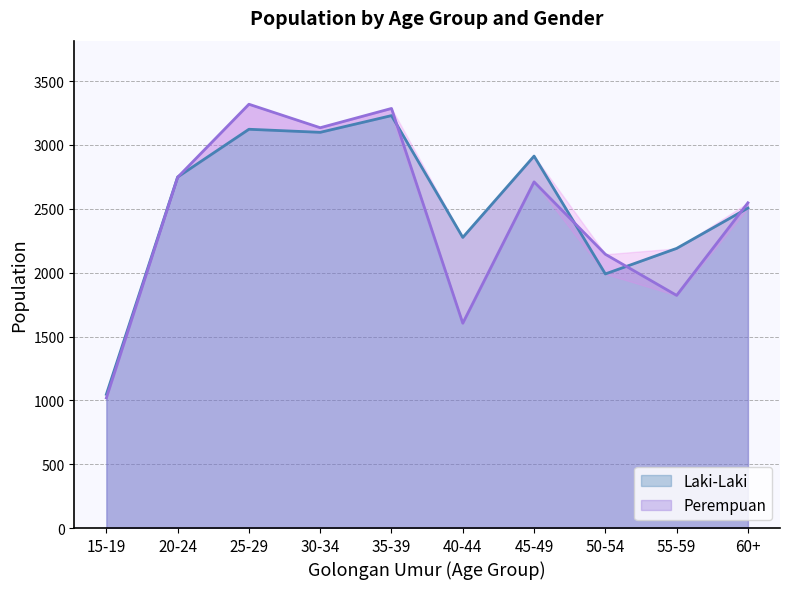

Reading right to left, list all the values displayed in this chart.

Laki-Laki: 2506	2190	1990	2913	2276	3230	3099	3123	2749	1047
Perempuan: 2547	1822	2144	2711	1604	3286	3135	3319	2747	1019